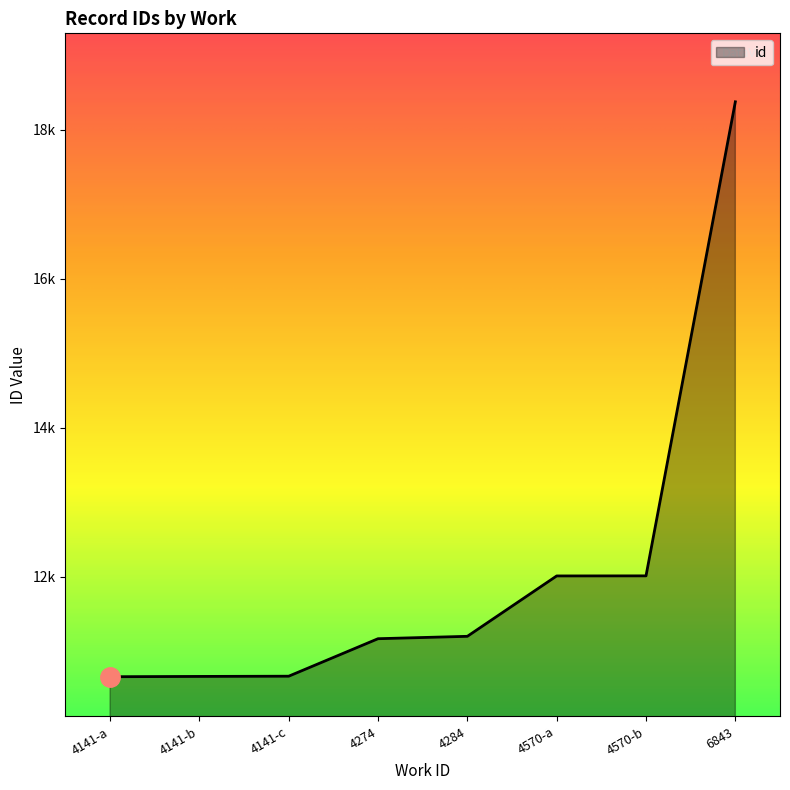

Does the chart have visible grid lines?

No